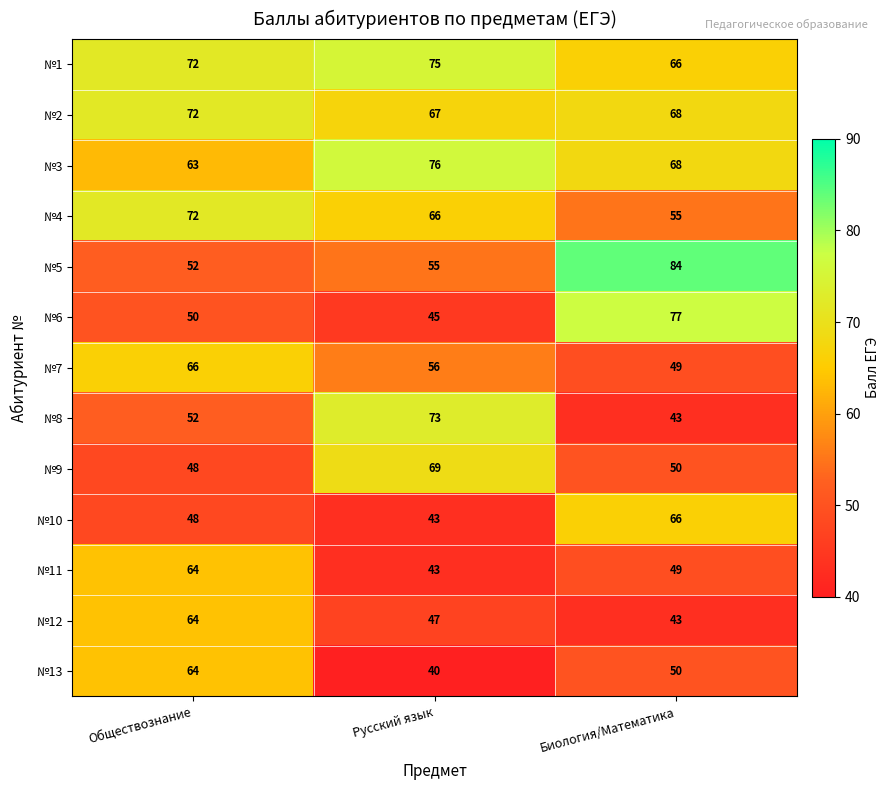

List the labels in order of №13 value, smallest first.

Русский язык, Биология/Математика, Обществознание